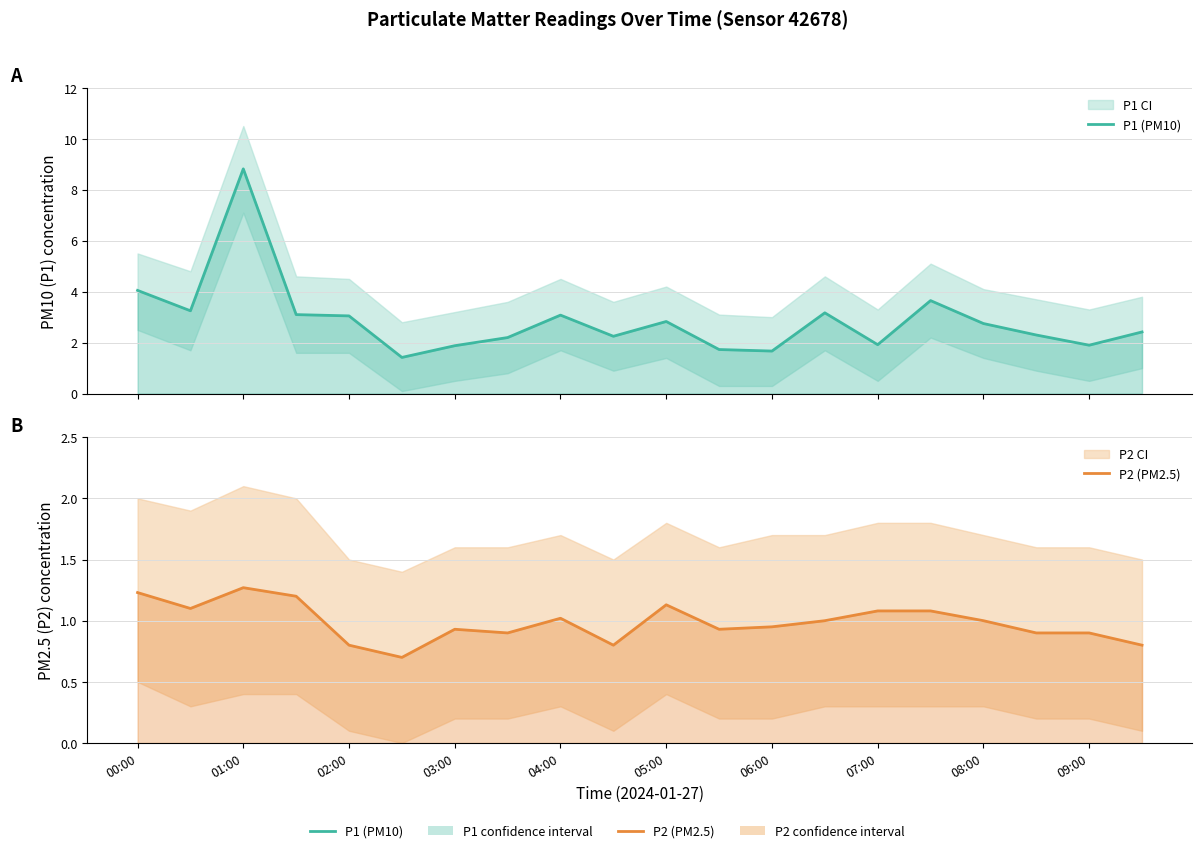

What is the highest value of the P1 (PM10) series?

8.8